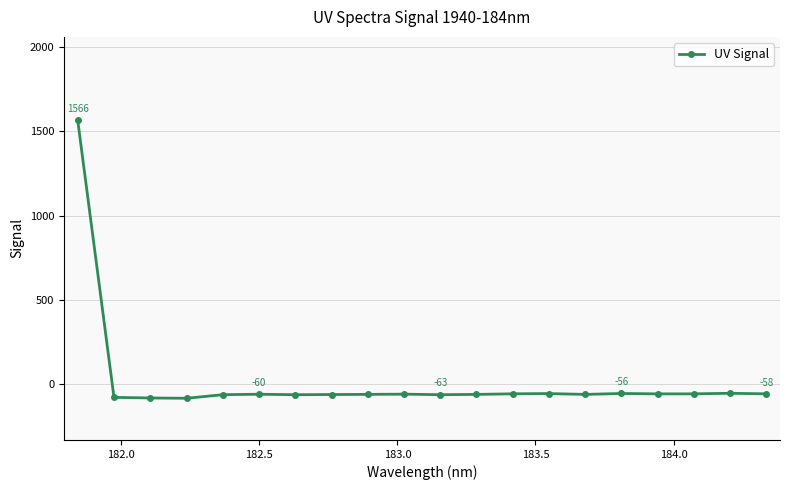

How many values exceed -60?

9